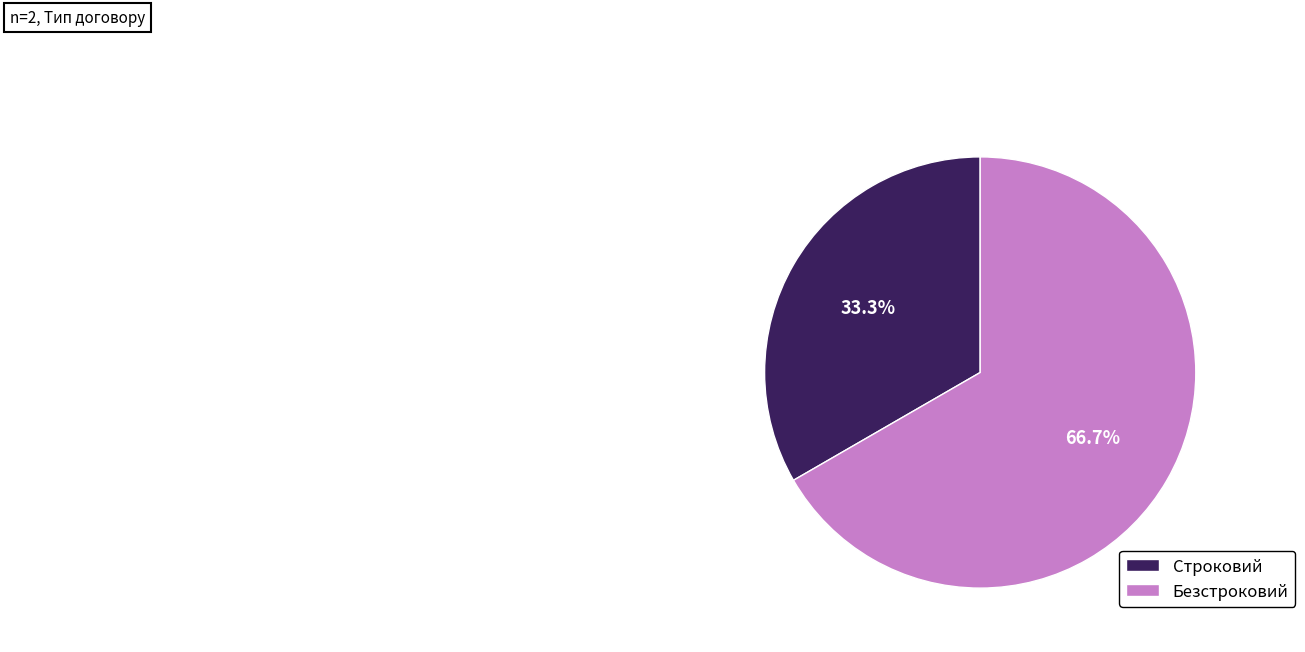

To the nearest percent, what is the combined percentage of Строковий and Безстроковий?

100%